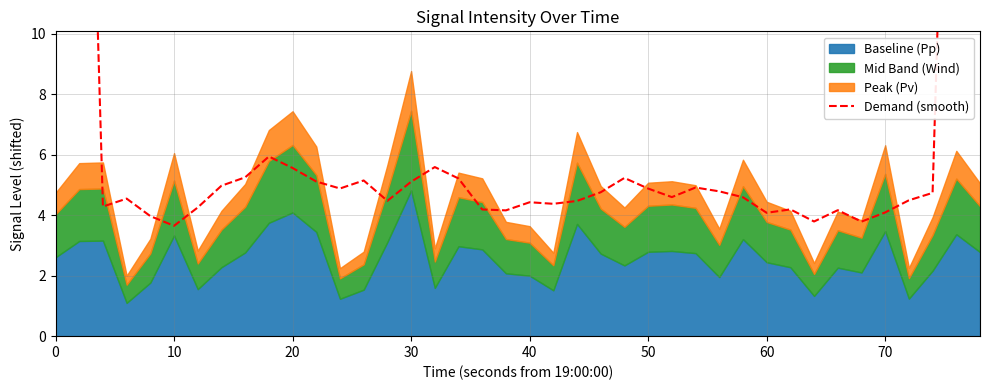

How many data points does each series have?

40